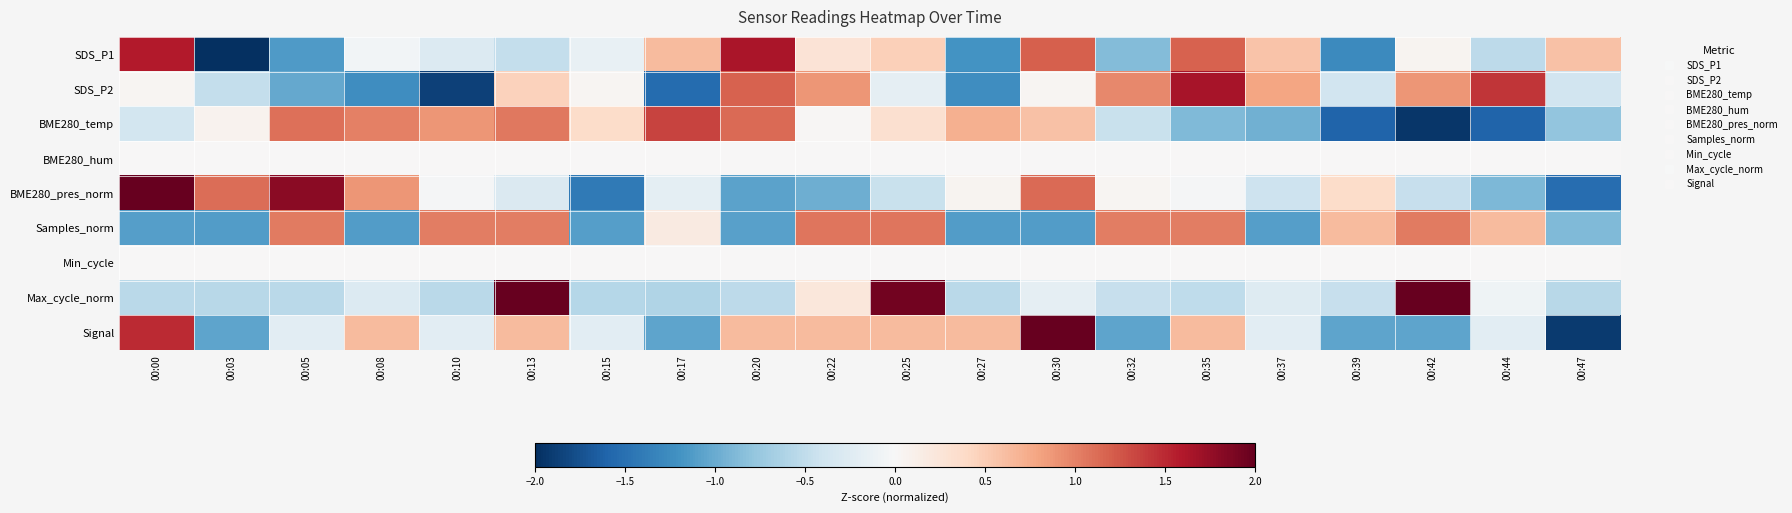

What is the difference between the highest and lowest values at 00:25?

2.4